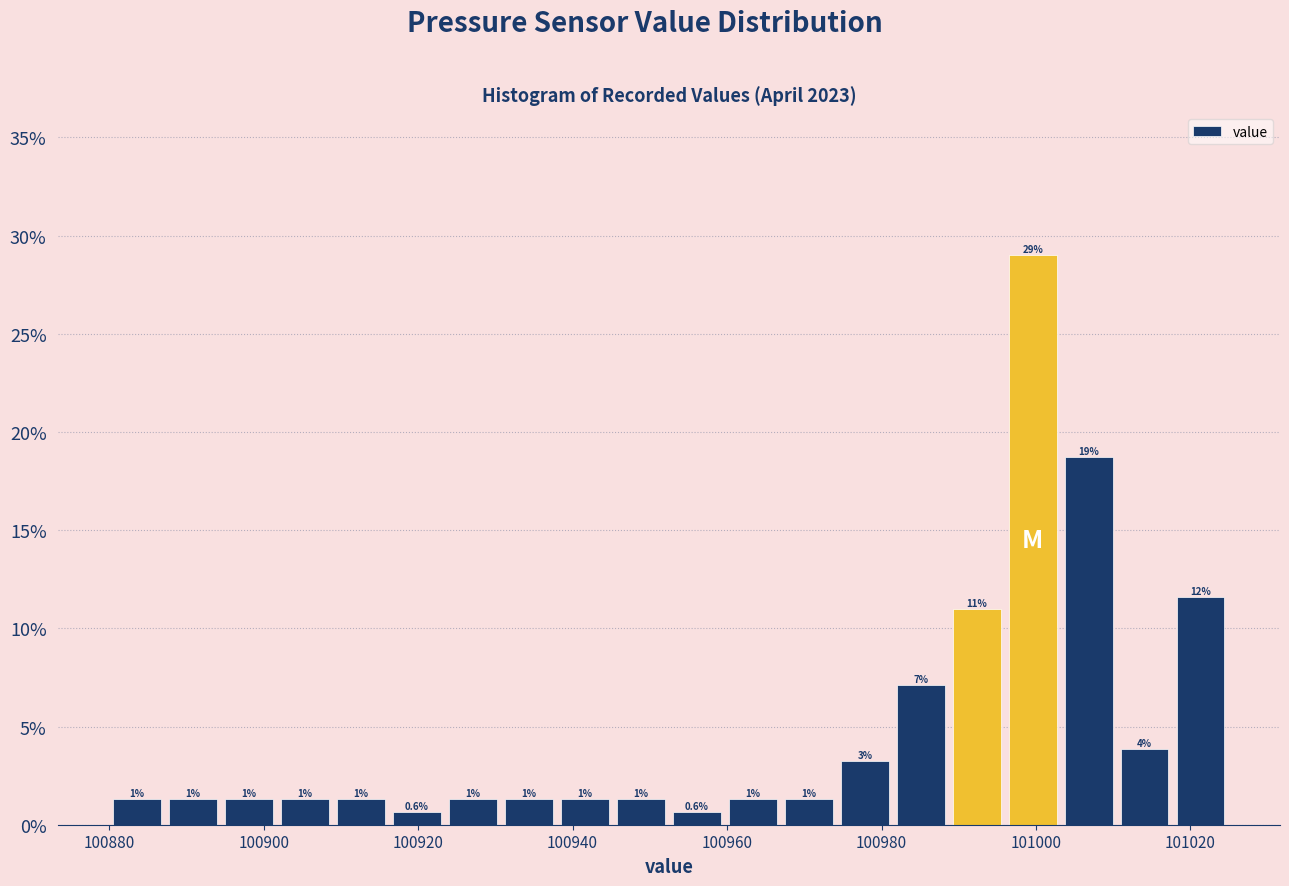

Read against the x-axis, roughly where is the centre of the tallest bar?

101000